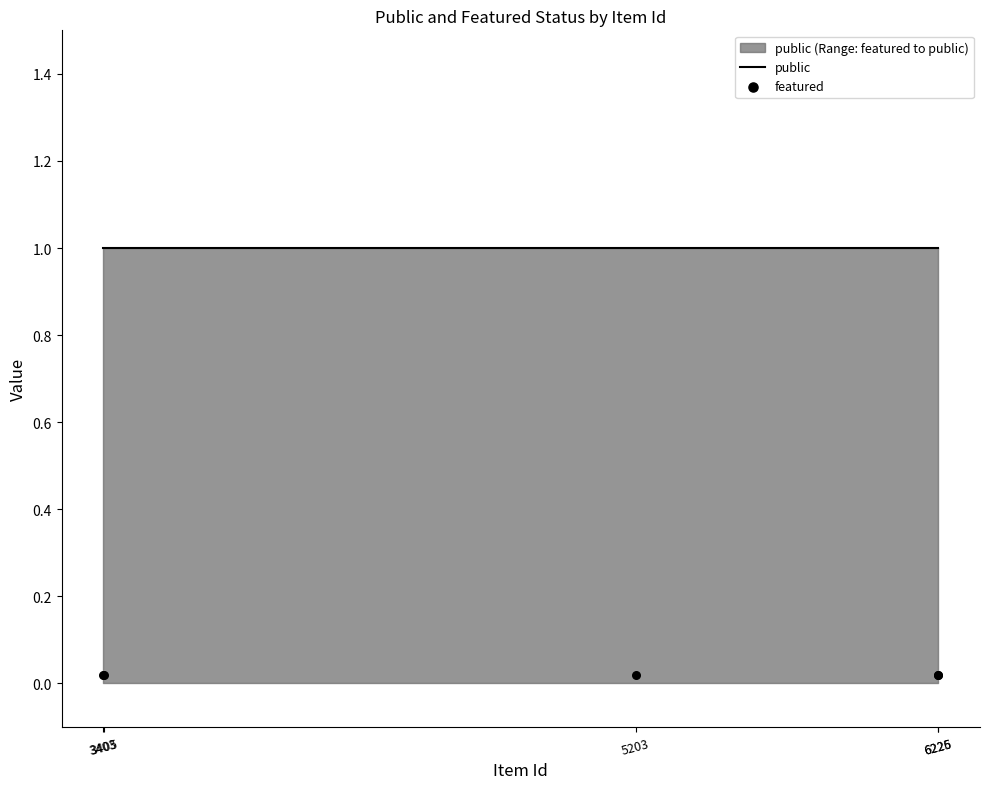

Which series contains the highest Y value?

public